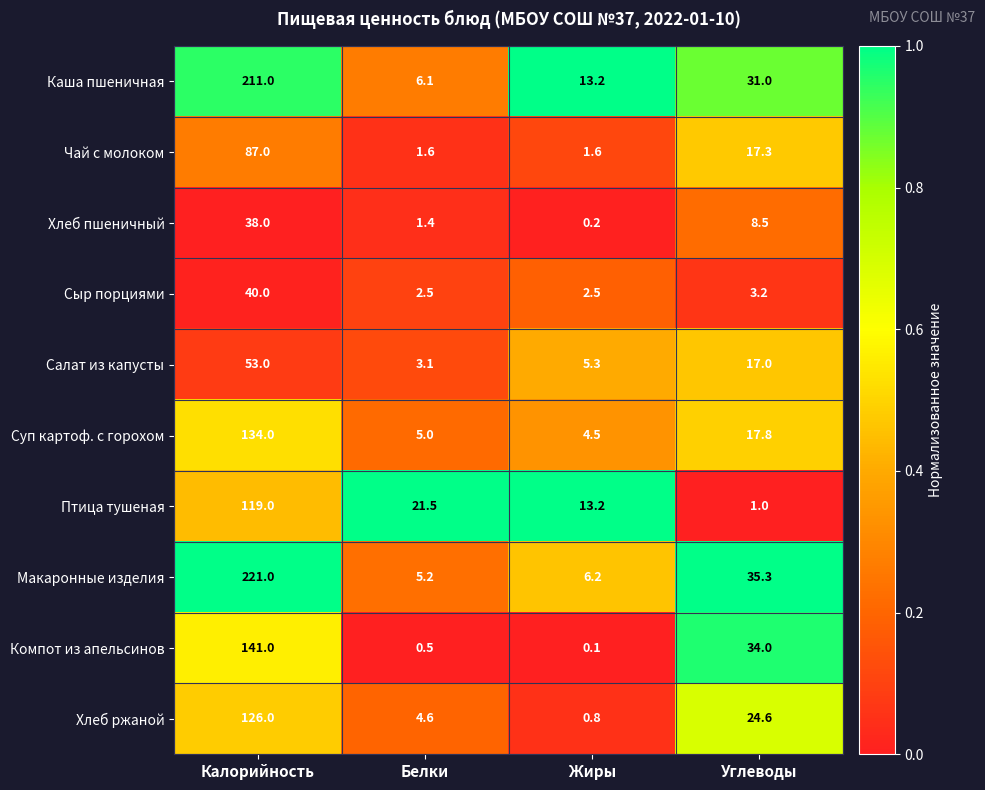

What is the average value of the Хлеб ржаной series?

39.0